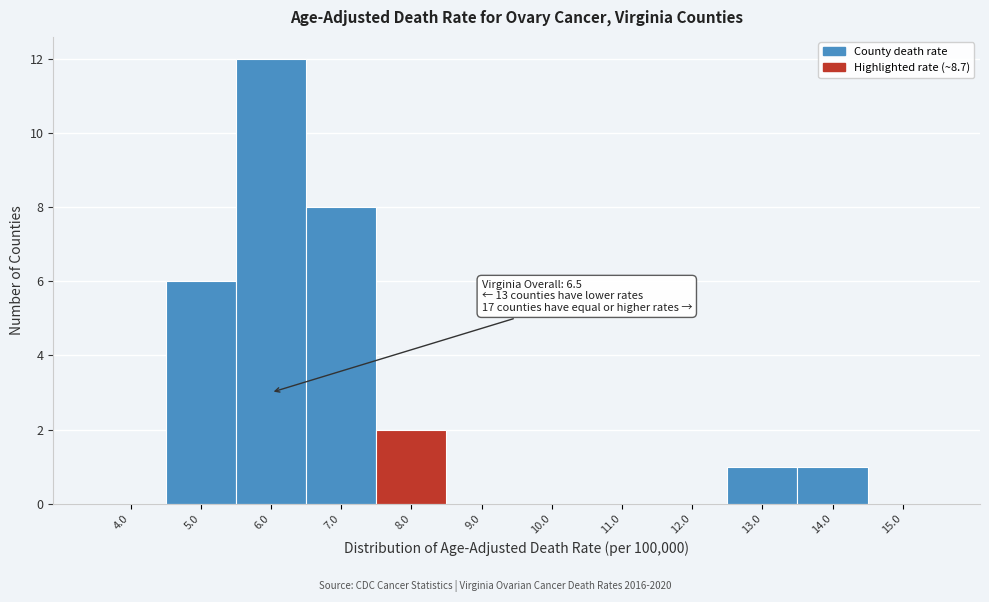

Reading right to left, list all the values displayed in this chart.

15.0=0	14.0=1	13.0=1	12.0=0	11.0=0	10.0=0	9.0=0	8.0=2	7.0=8	6.0=12	5.0=6	4.0=0